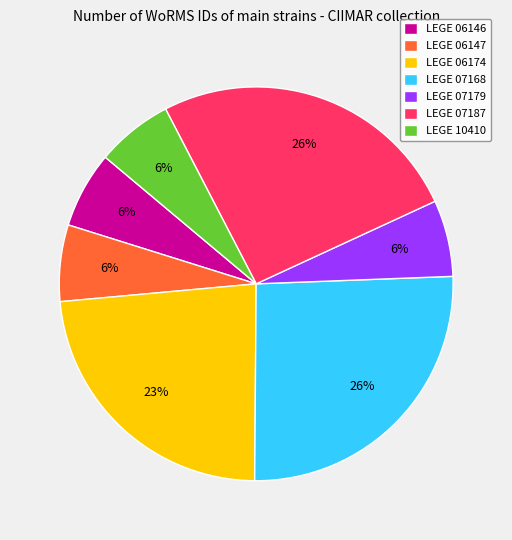

Is there any slice that represents more than half of the pie?

No